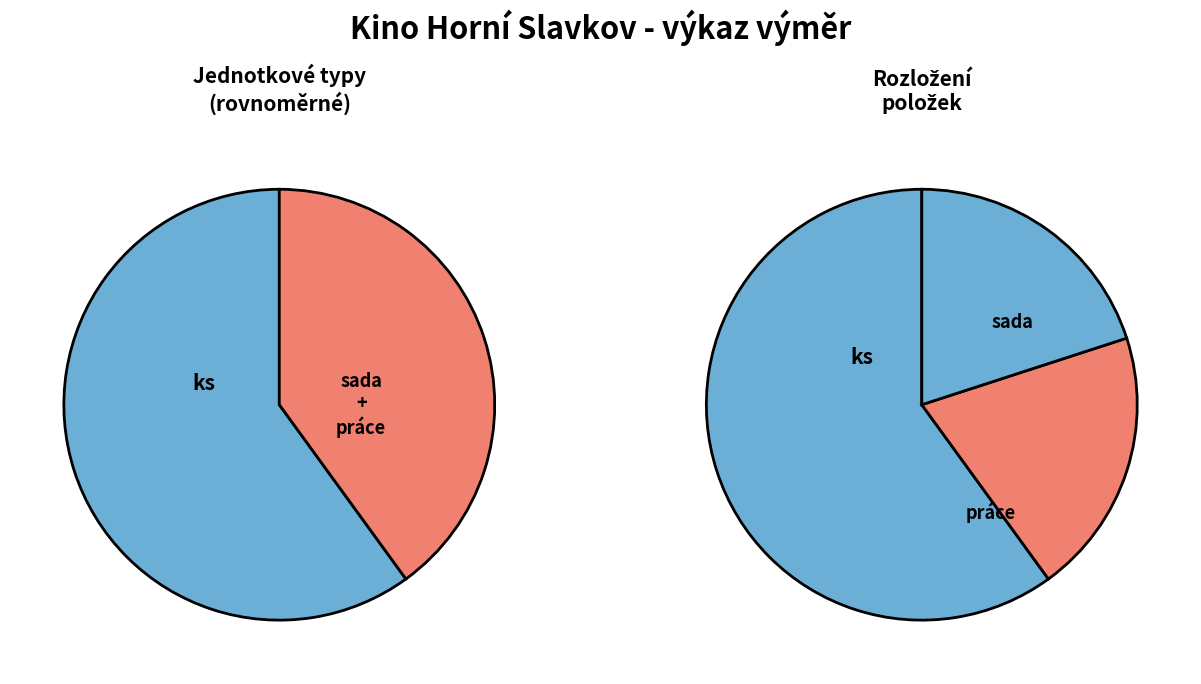

How many segments does this pie chart have?

3